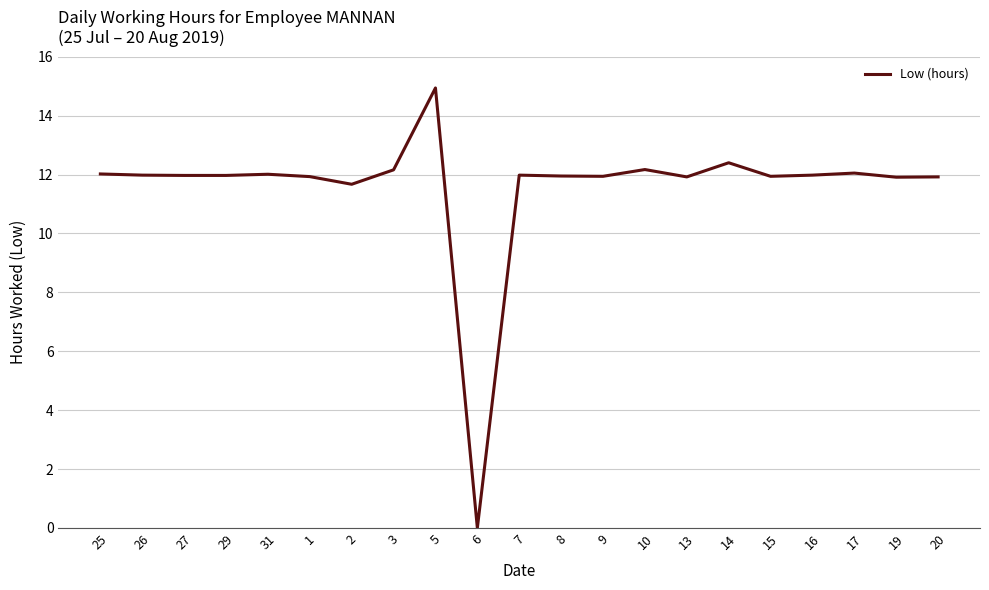

The value at 15 is 18.5. True or false?

False